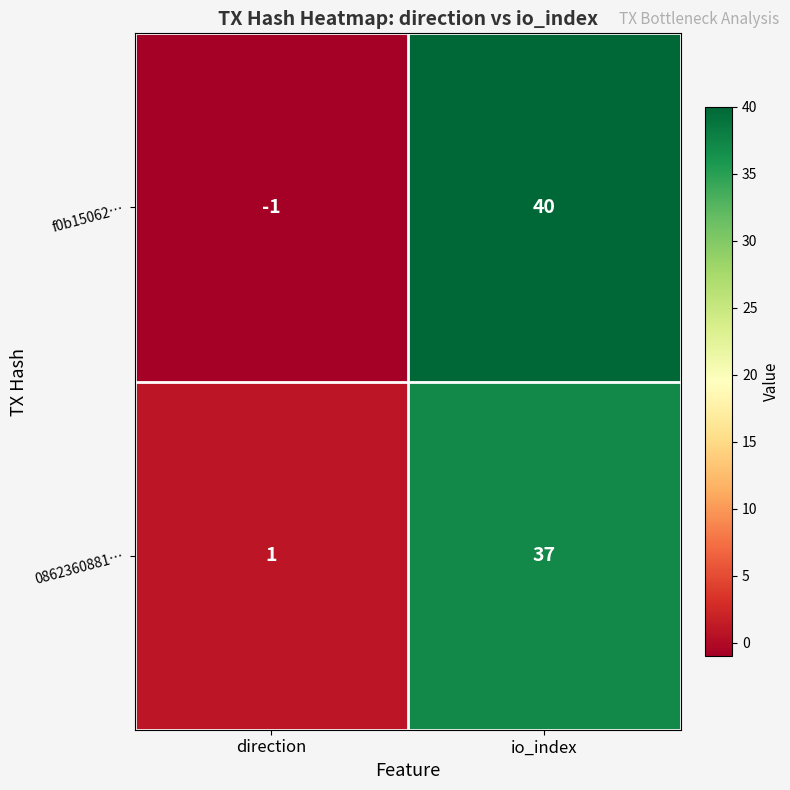

Which label corresponds to the largest value in the chart?

io_index